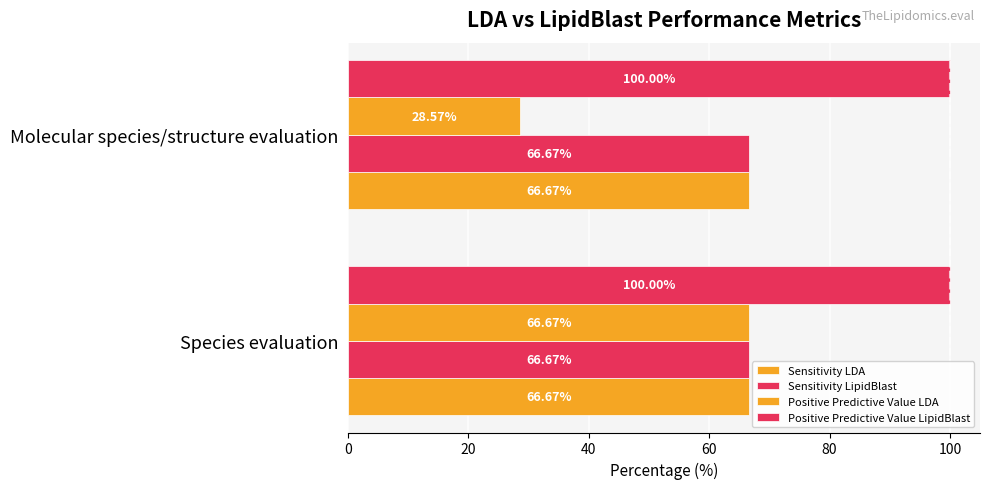

How many bars are there in each group?

4